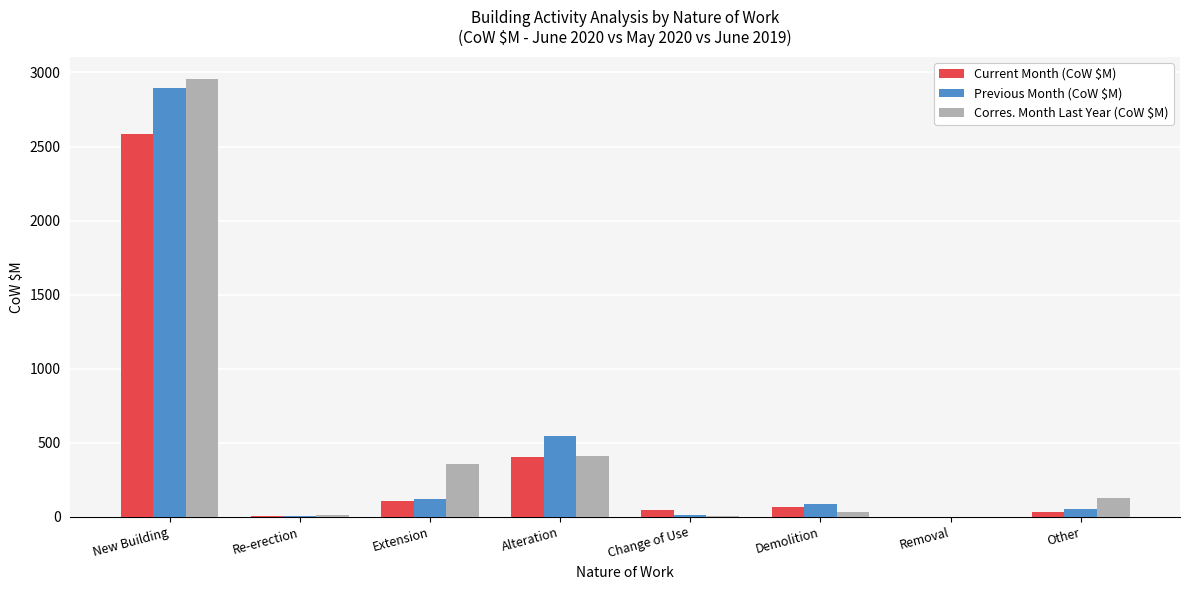

What value does the Previous Month (CoW $M) series have at Alteration?

548.0